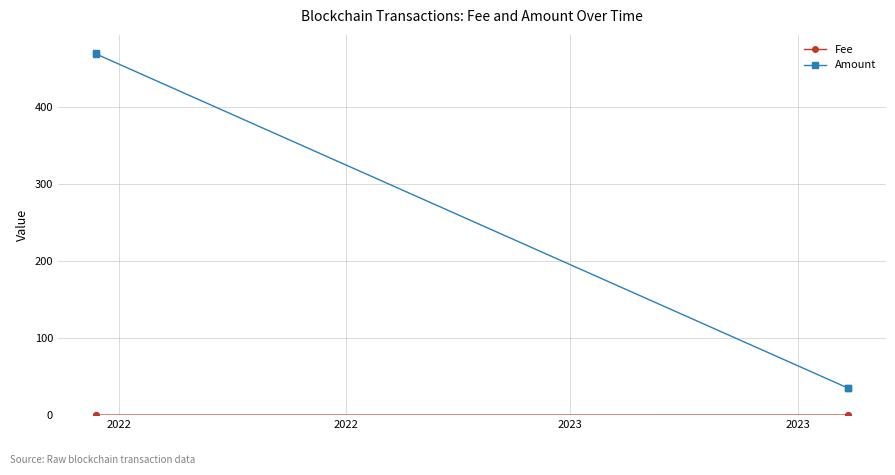

What is the difference between the maximum and second lowest values in the Amount series?

435.0